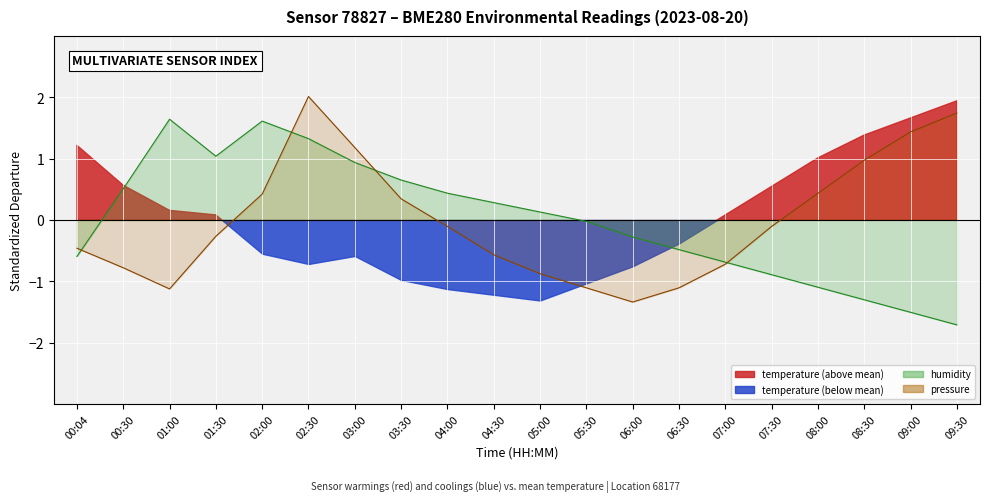

Is it true that the value at 09:30 is -1.7?

True